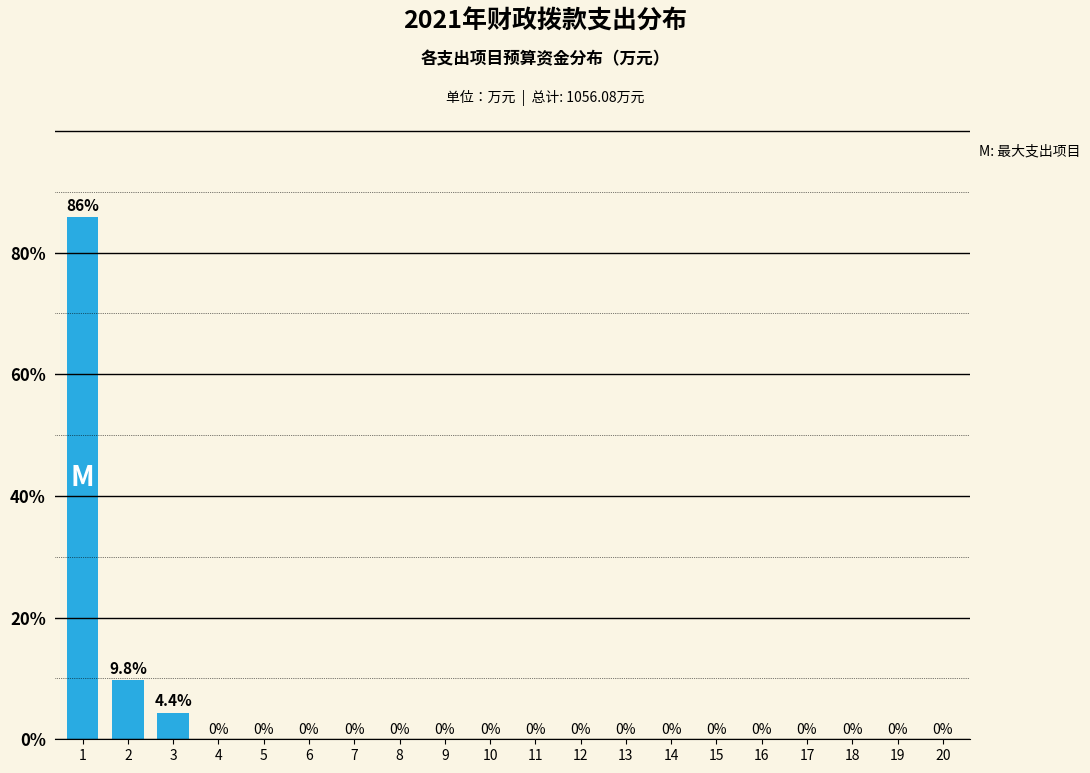

Reading right to left, what are all the values shown in this chart?

20=0.0	19=0.0	18=0.0	17=0.0	16=0.0	15=0.0	14=0.0	13=0.0	12=0.0	11=0.0	10=0.0	9=0.0	8=0.0	7=0.0	6=0.0	5=0.0	4=0.0	3=4.4	2=9.8	1=85.8